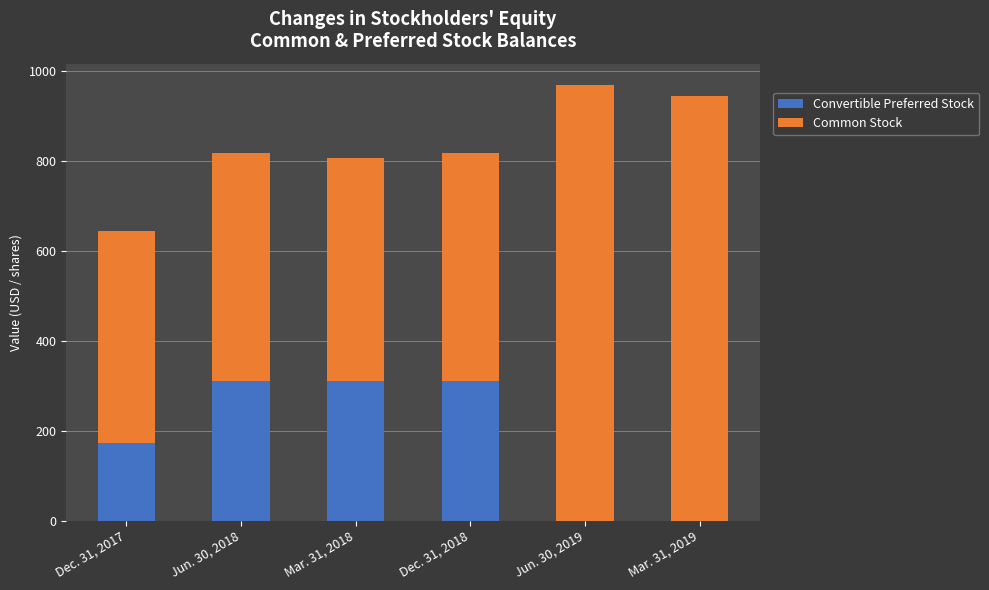

How many distinct data groups are displayed?

2